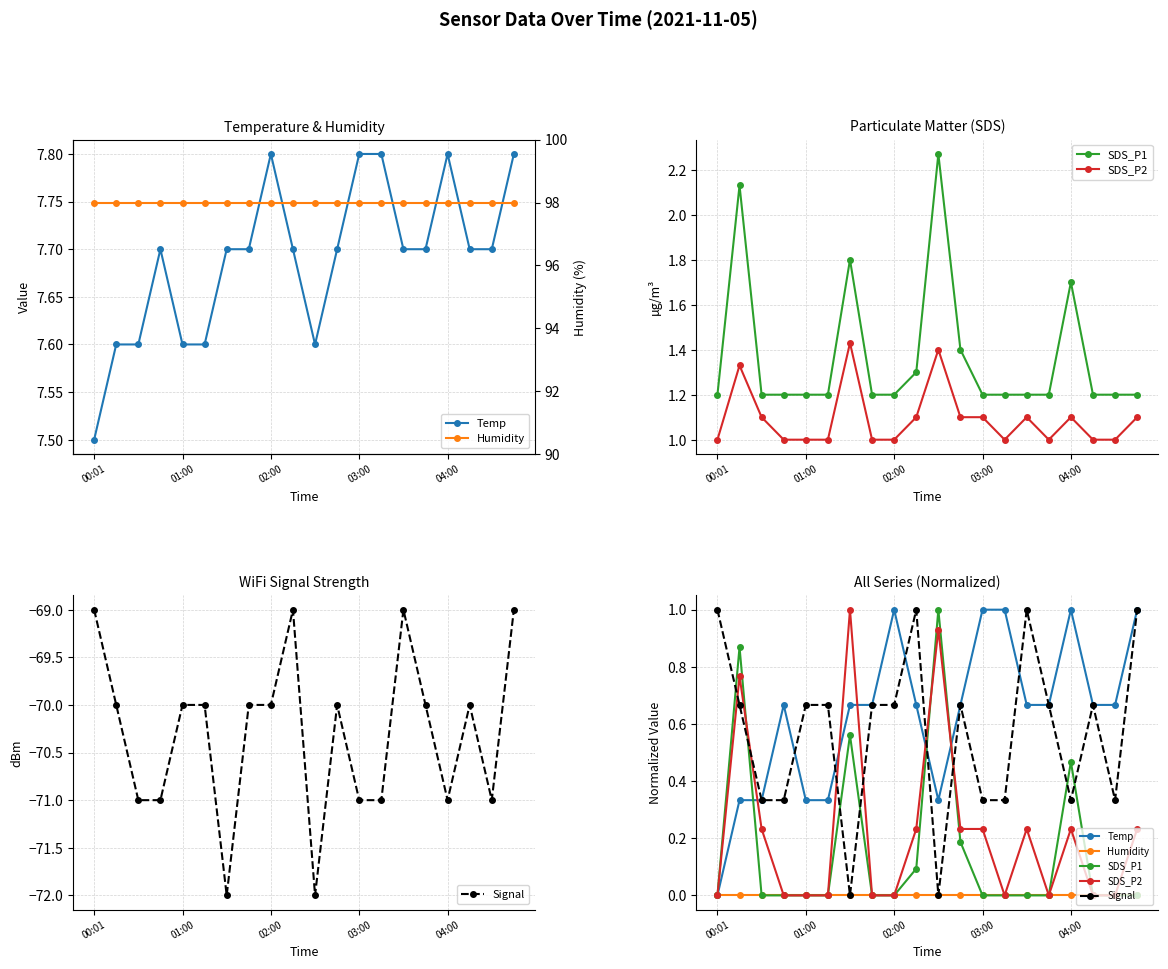

True or false: SDS_P1 has a value of 0.6 at 00:01.

False